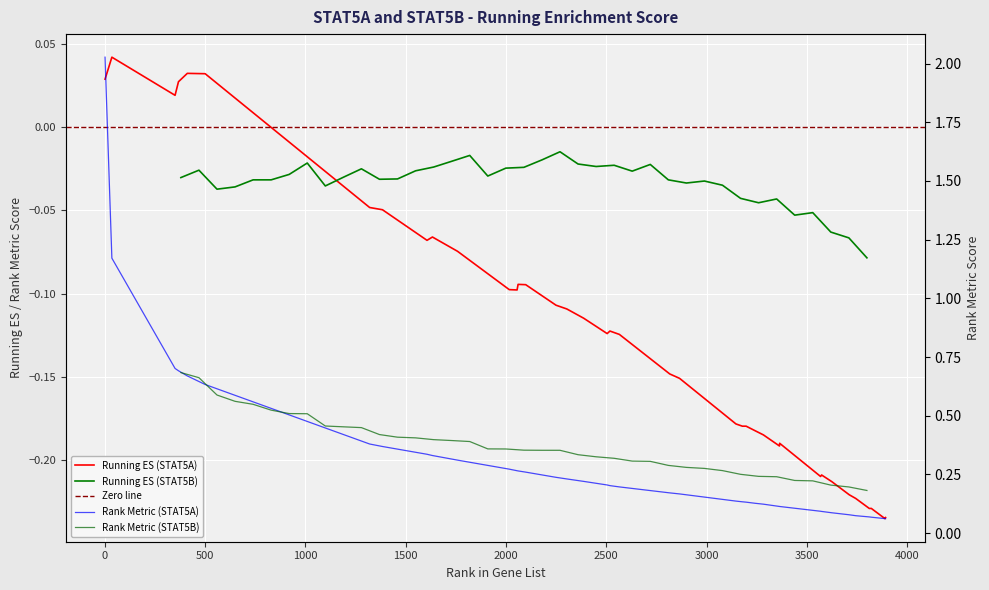

True or false: RANK METRIC SCORE (STAT5B) has more than 0 interior local peaks.

False